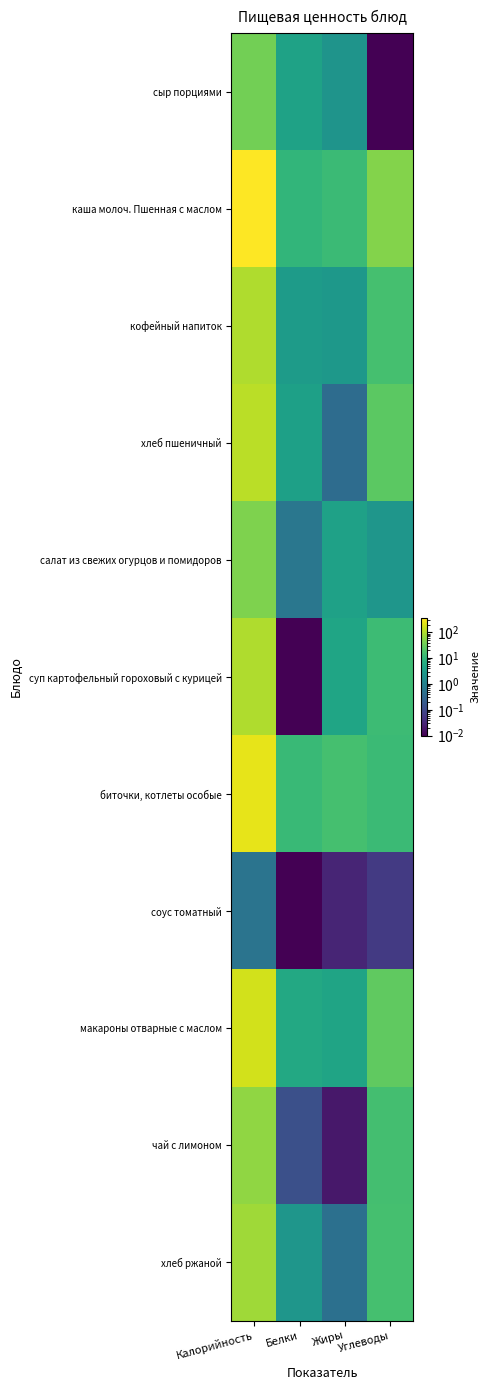

Count the number of categories in the chart.

4